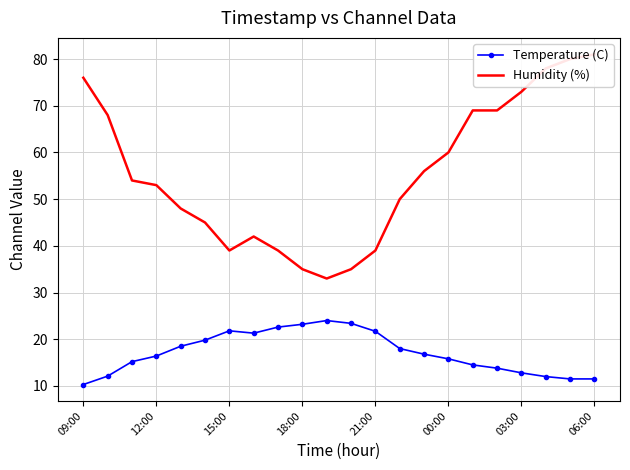

What is the smallest value displayed?

10.3